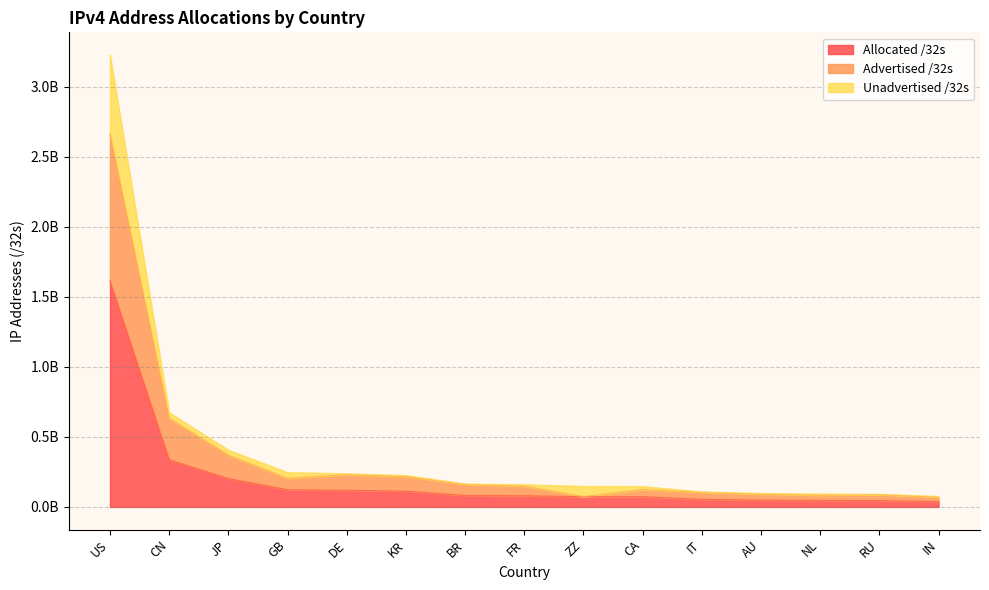

What are all the series names shown in the legend?

Allocated /32s, Advertised /32s, Unadvertised /32s